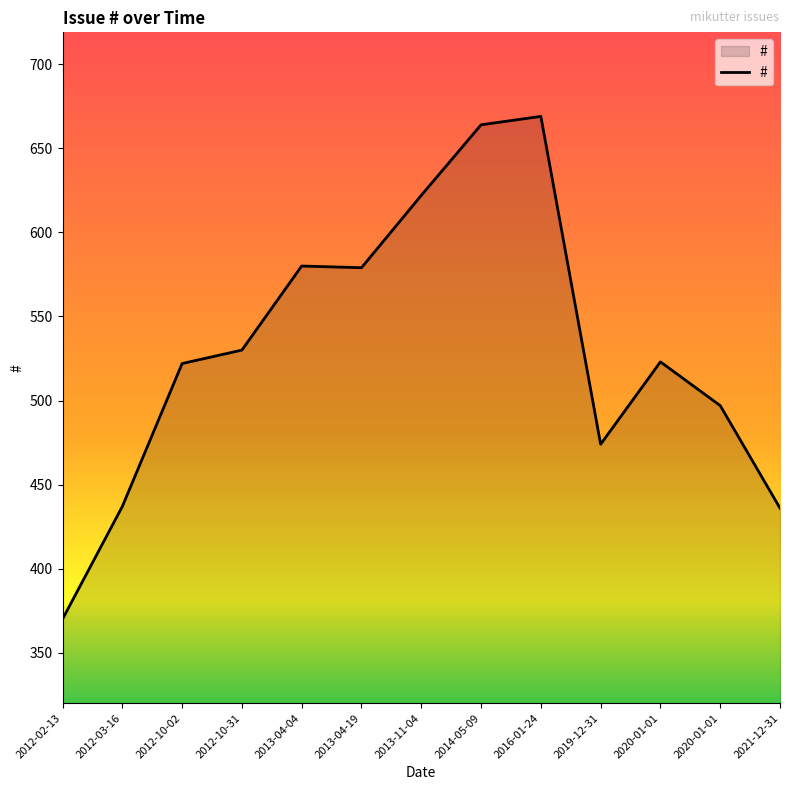

What is the difference between the values at 2016-01-24 and 2013-04-19?

90